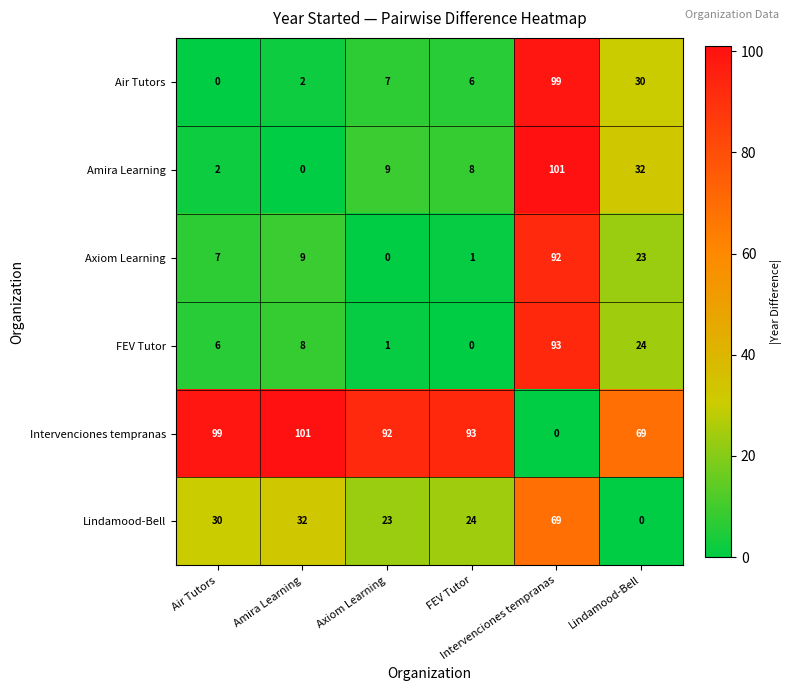

At how many categories does at least one series exceed 33?

6